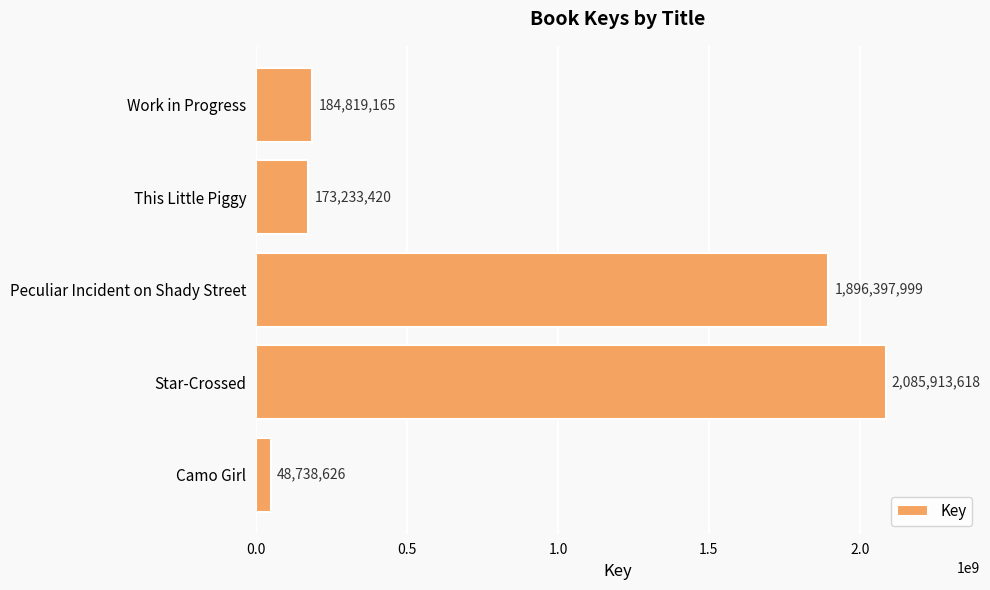

At which label is the value closest to 1067326122?

Peculiar Incident on Shady Street